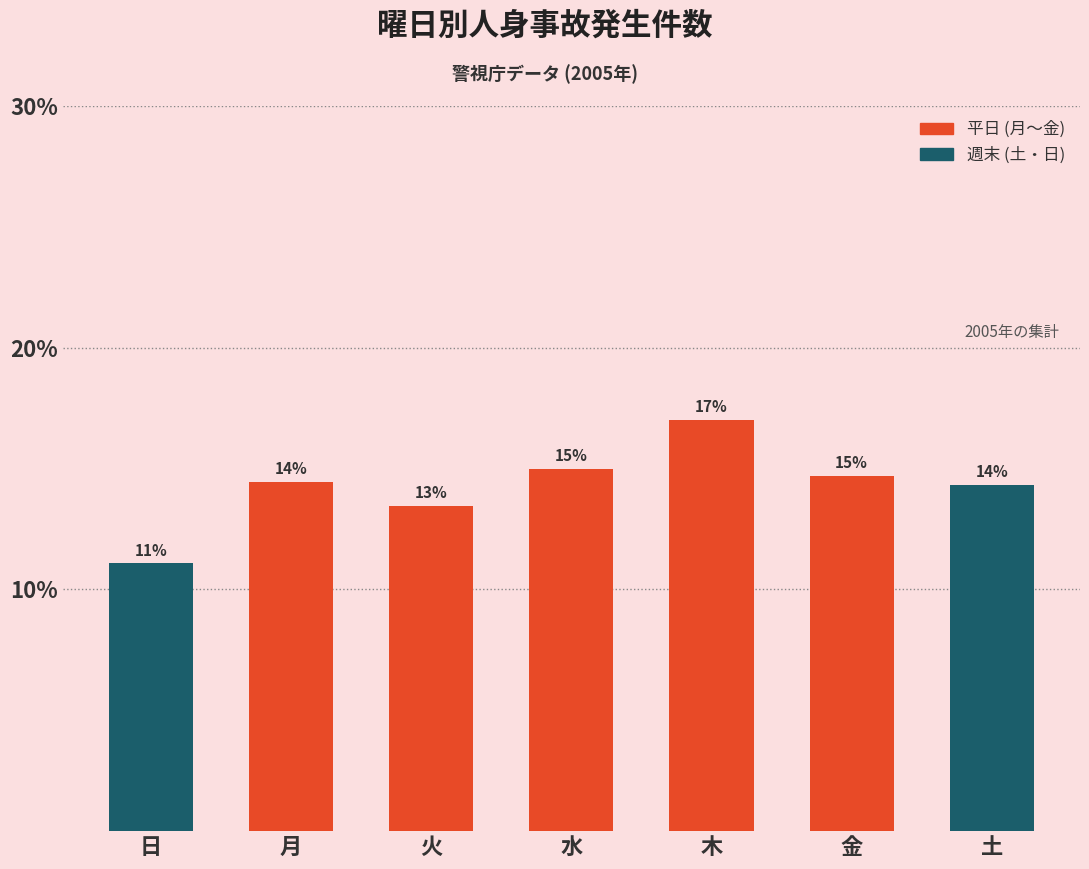

Are the bars horizontal?

No